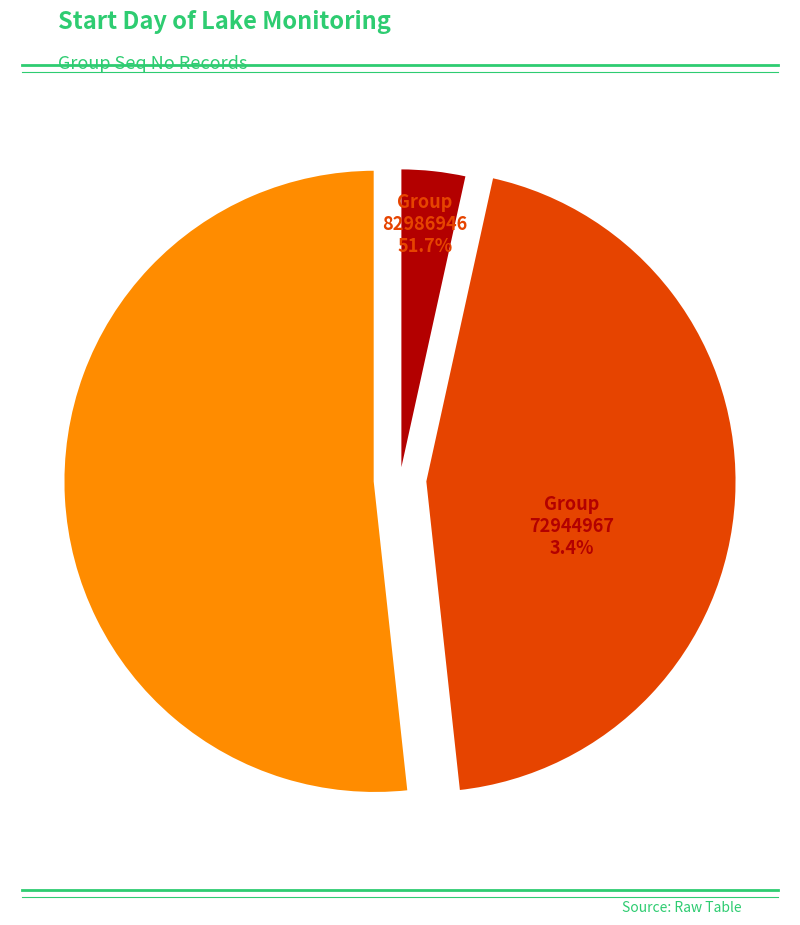

True or false: 72944967 accounts for 3% of the total.

True